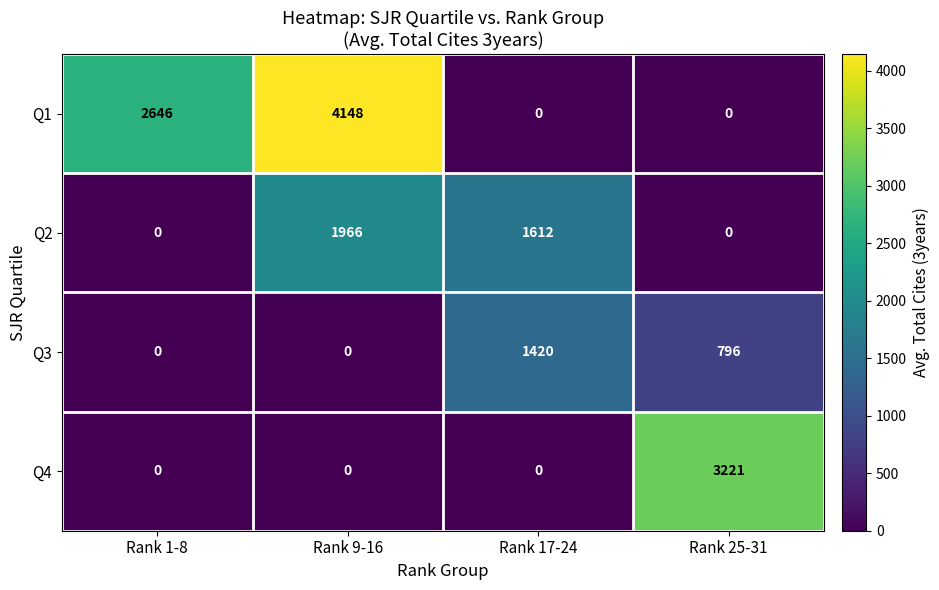

Reading right to left, extract all data points from this chart.

Q1: 0	0	4148	2646
Q2: 0	1612	1966	0
Q3: 796	1420	0	0
Q4: 3221	0	0	0